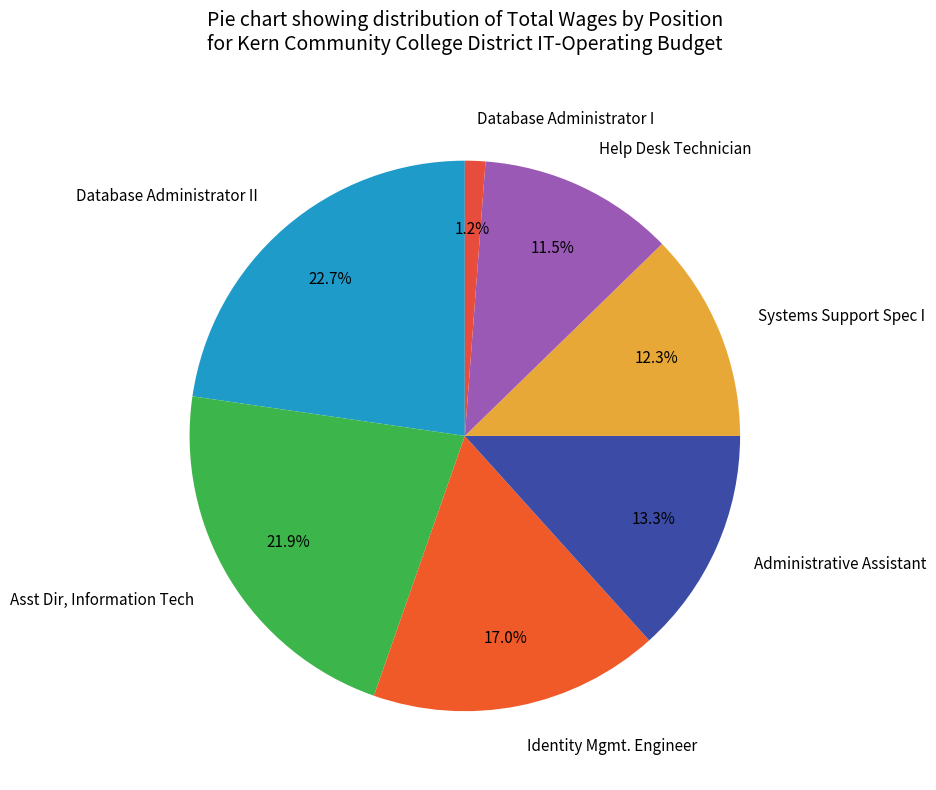

Does Asst Dir, Information Tech represent more than half of the total?

No